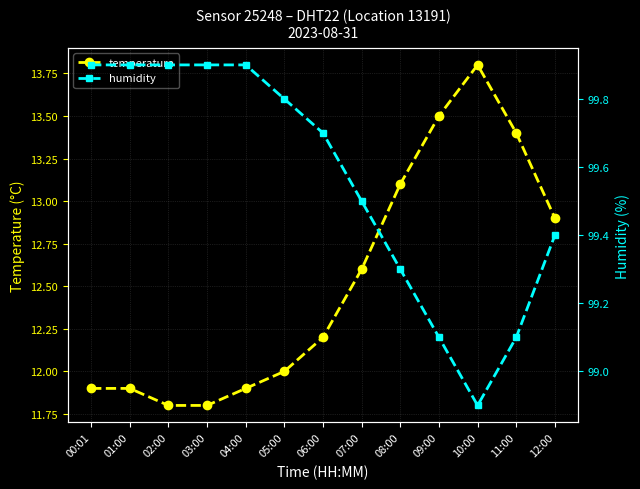

At which category is the sum across all series the highest?

10:00